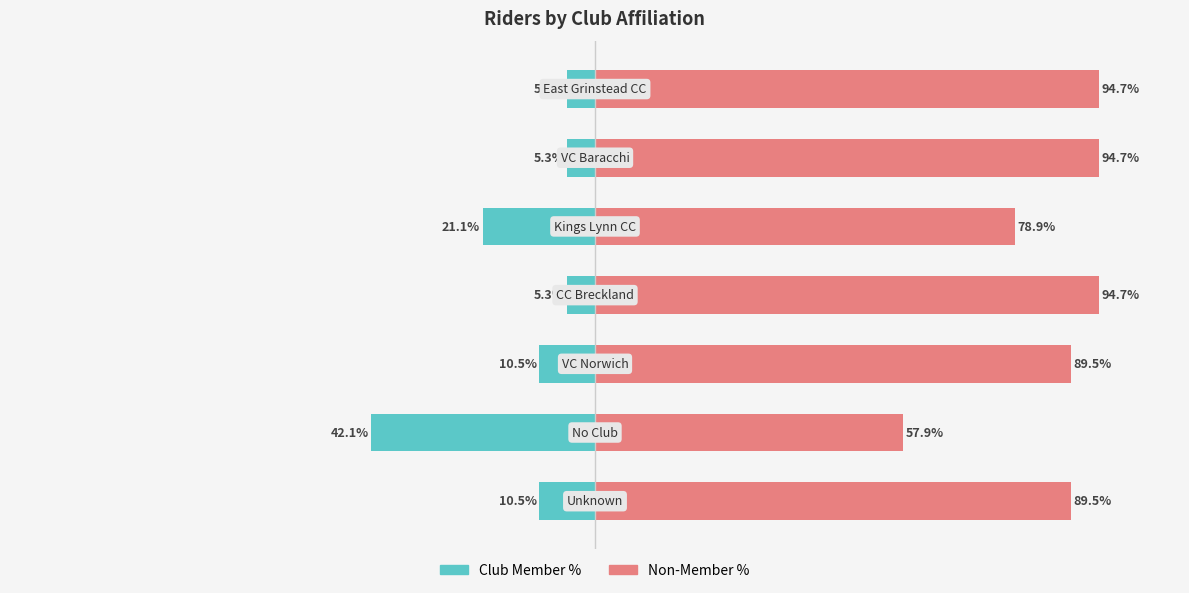

What is the lowest value of the Club Member % series?

-42.1